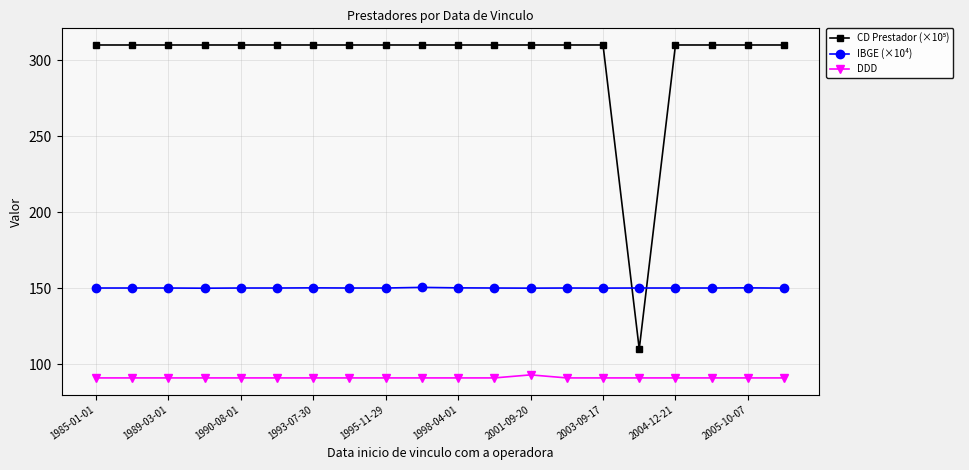

Is this an area chart (filled region under the line)?

No